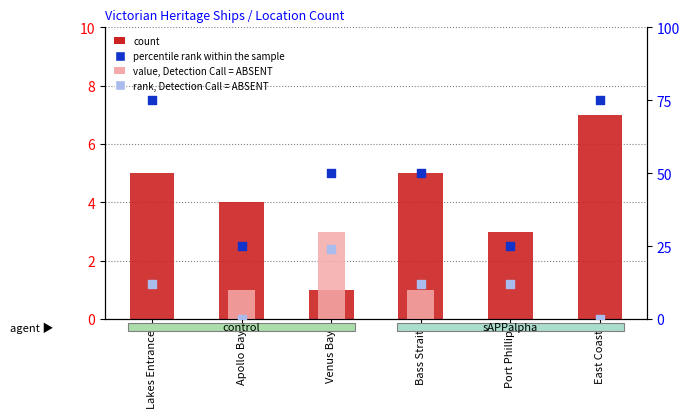

Is the value of value, Detection Call = ABSENT at Lakes Entrance greater than the value of rank, Detection Call = ABSENT at Apollo Bay?

No